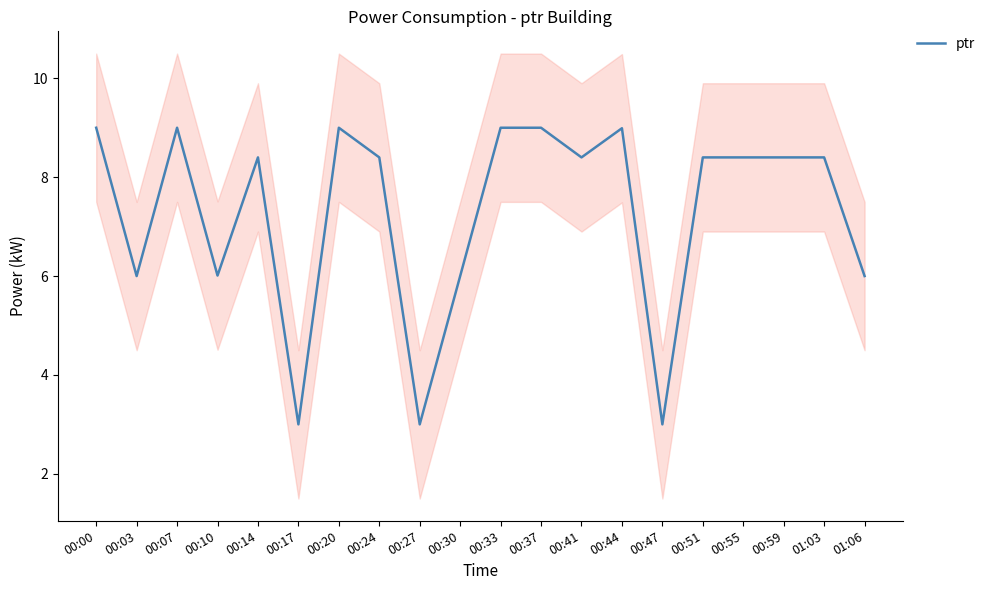

Where is the first local maximum?

00:07